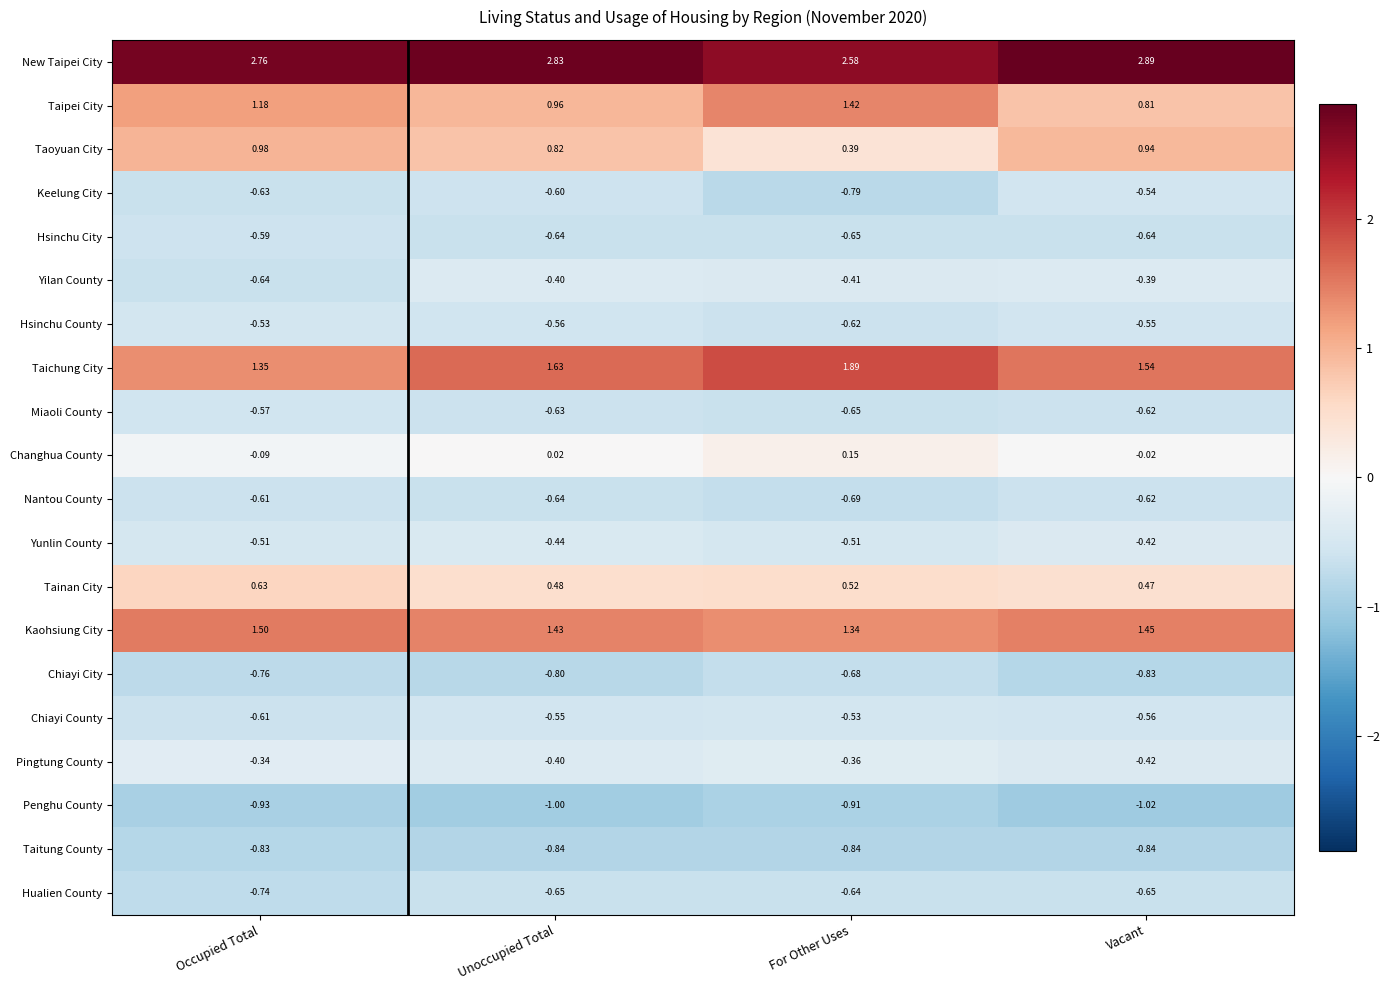

Which series changed the most between Occupied Total and Unoccupied Total?

Taichung City